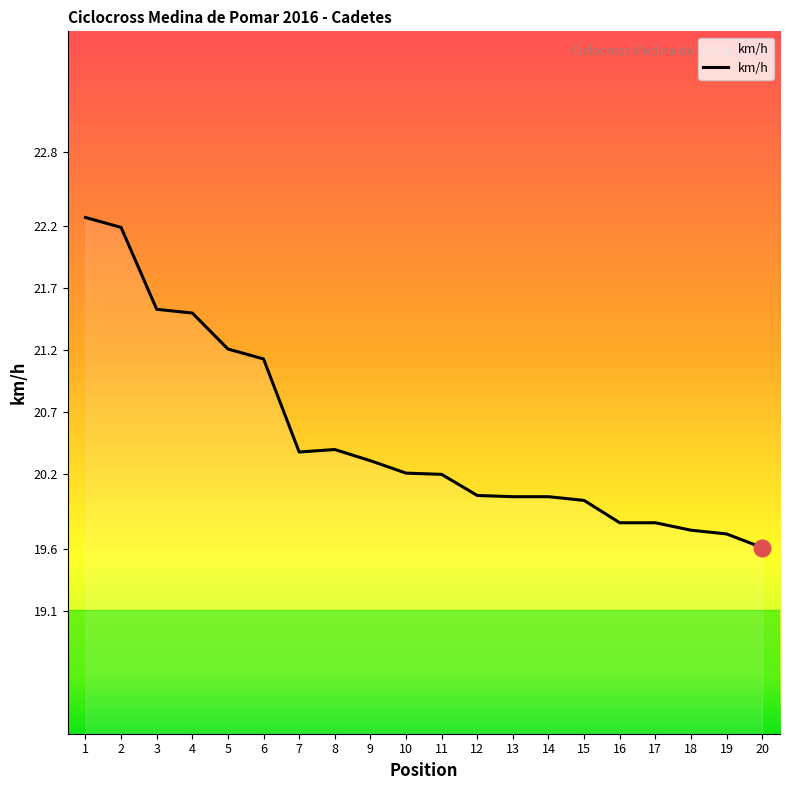

What is the approximate value at 7?

20.4